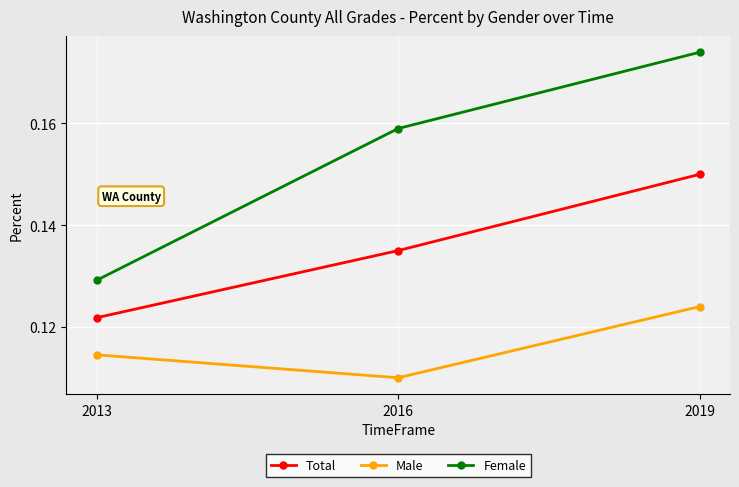

List the labels in order of Male value, smallest first.

2016, 2013, 2019